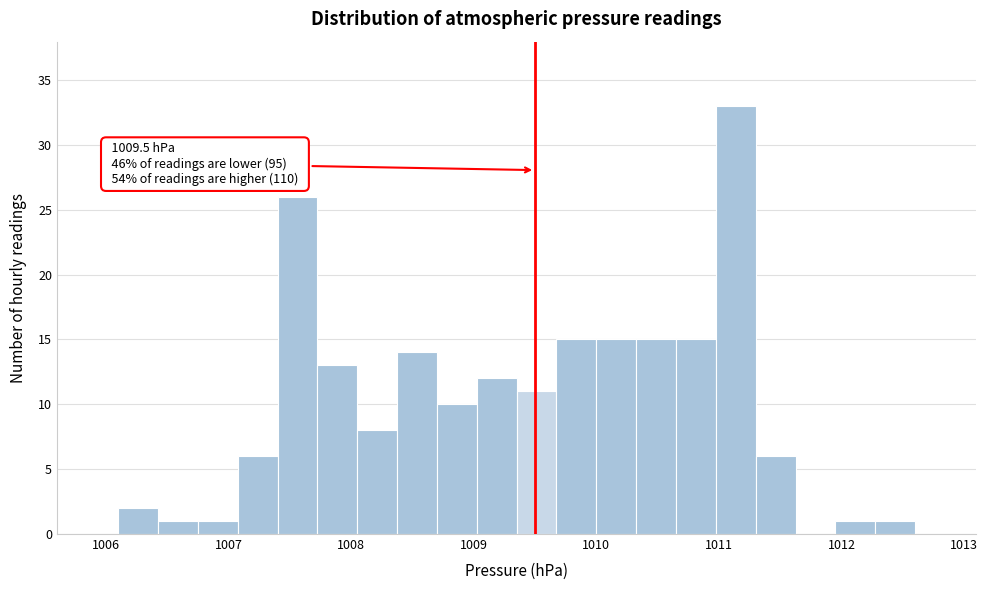

Read against the x-axis, roughly where is the centre of the tallest bar?

1011.1